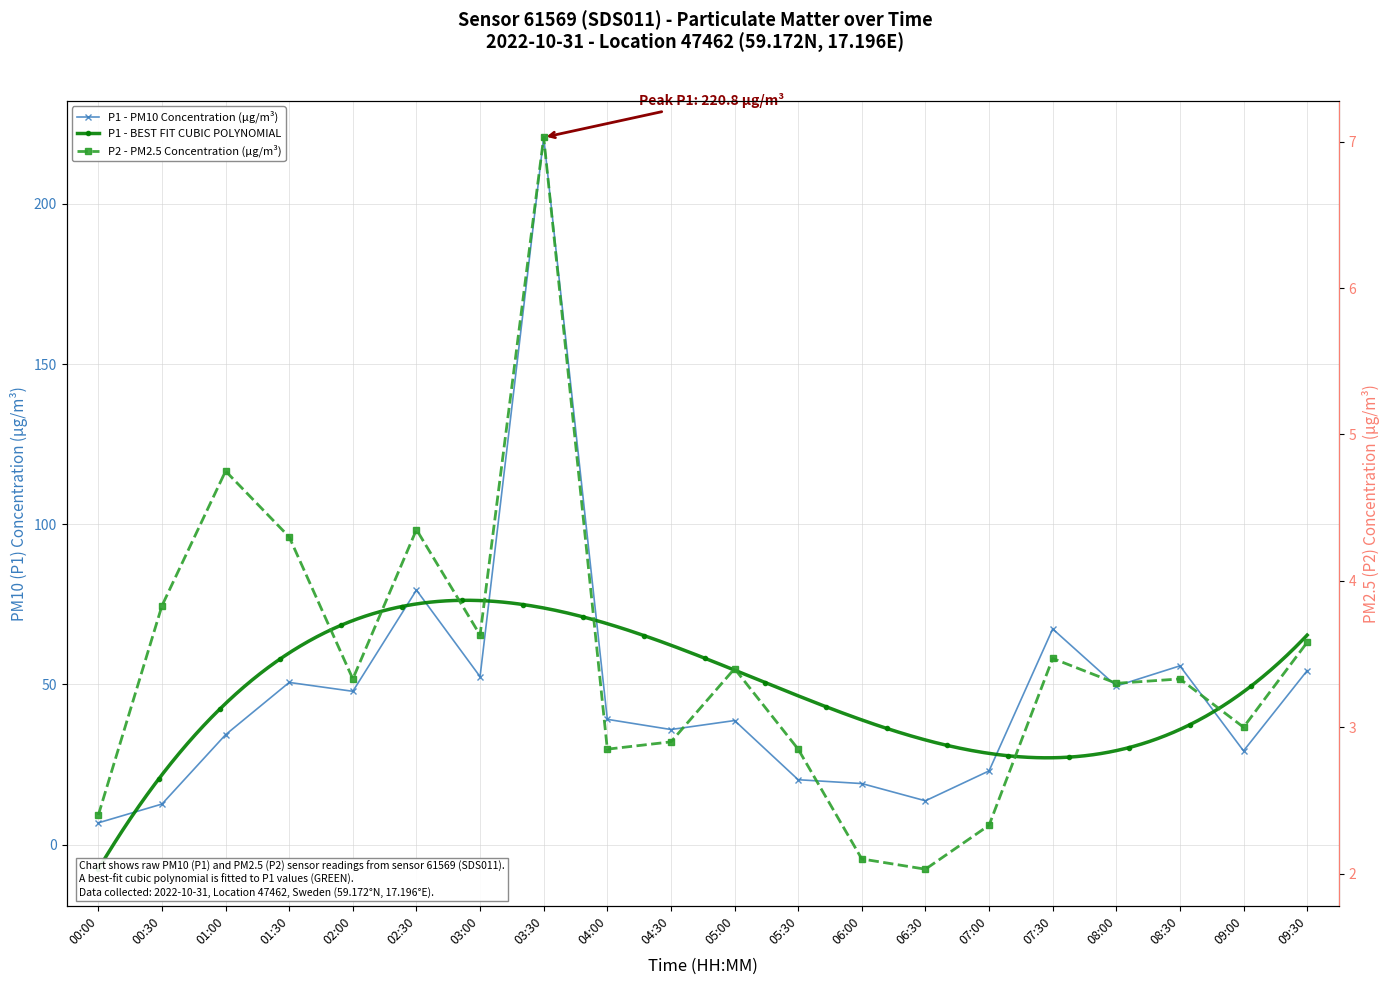

At which category does P2 reach its first local peak?

01:00